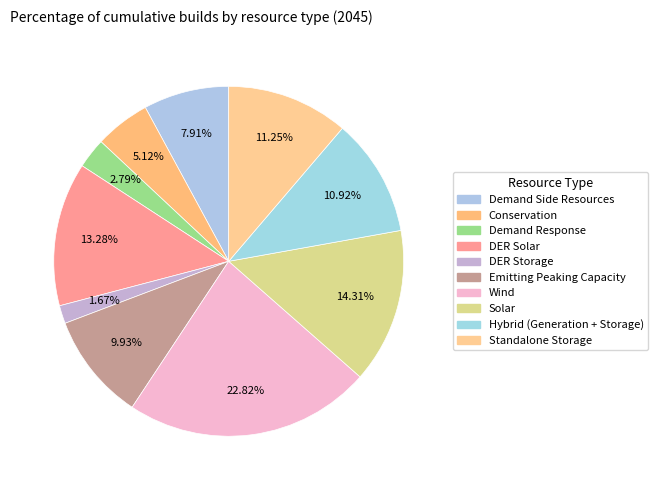

Which category has the biggest portion of the pie?

Wind